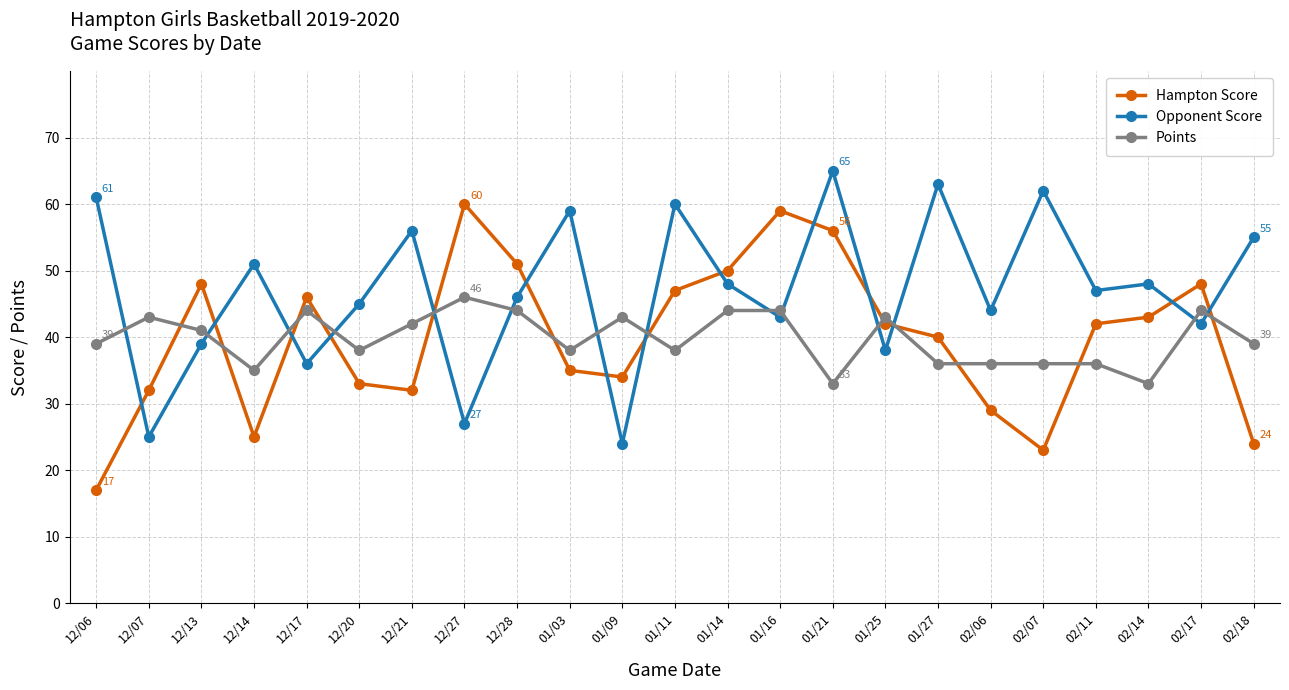

True or false: Points and Hampton Score intersect in this chart.

True